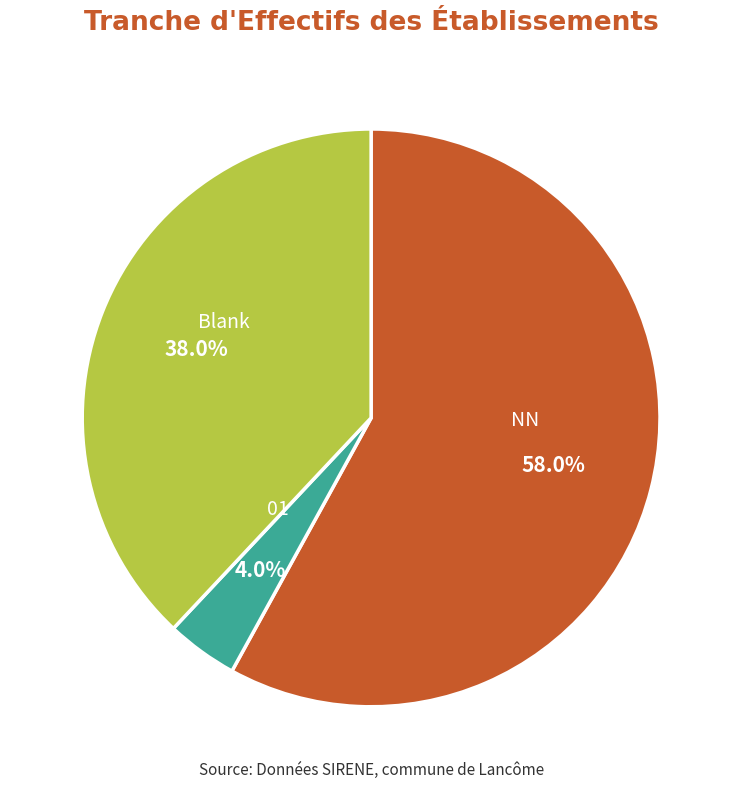

Is there any slice that represents more than half of the pie?

Yes